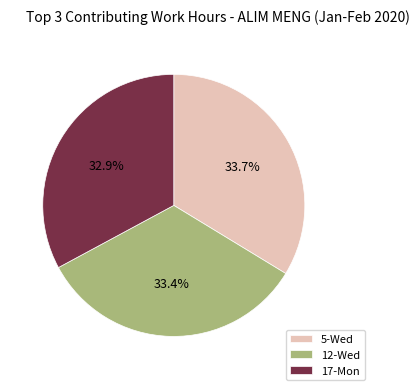

Which has a higher value, 17-Mon or 5-Wed?

5-Wed